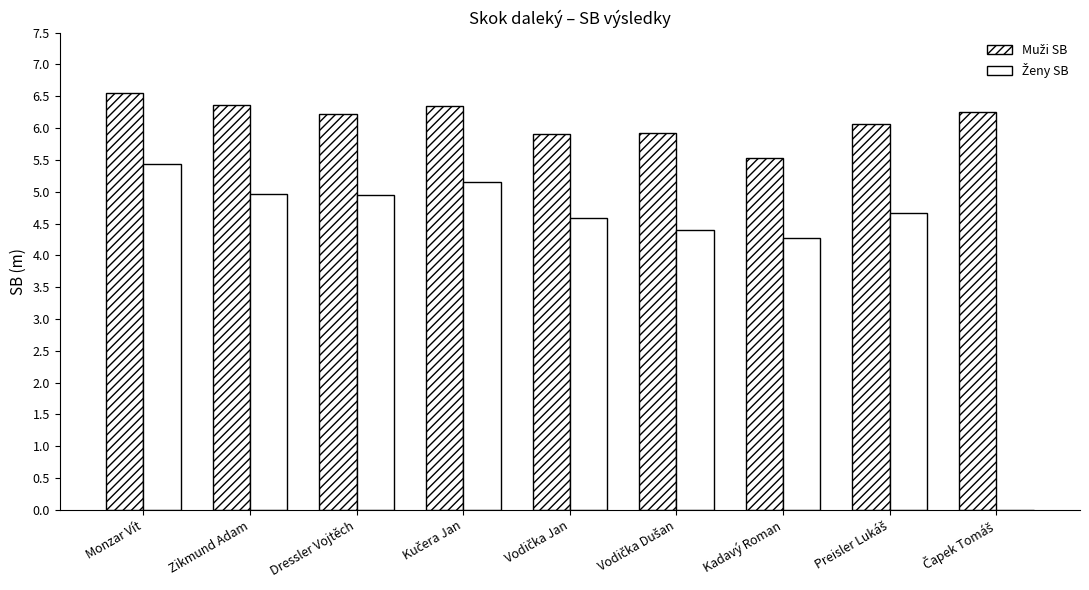

Does the chart contain stacked bars?

No